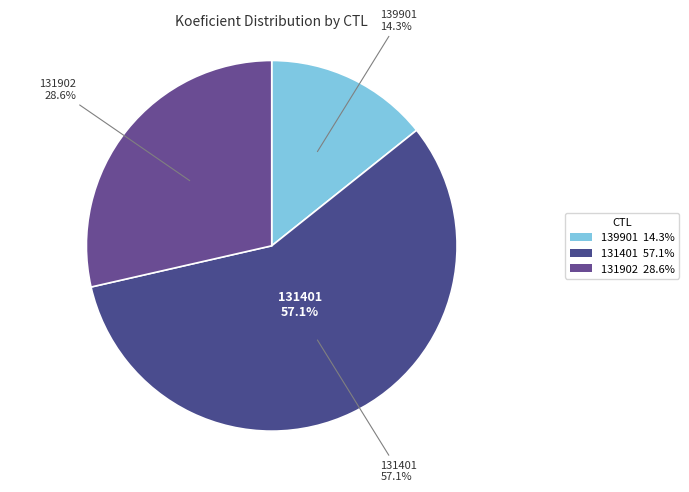

Count the number of slices in the pie.

3